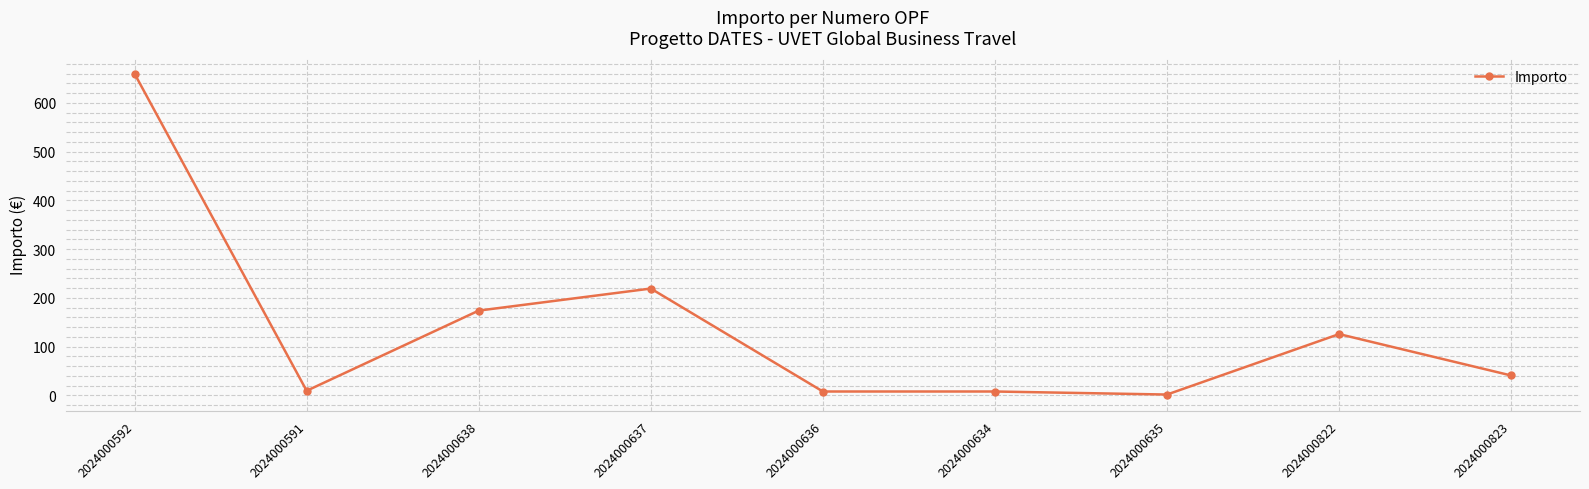

How many lines are shown in the chart?

1